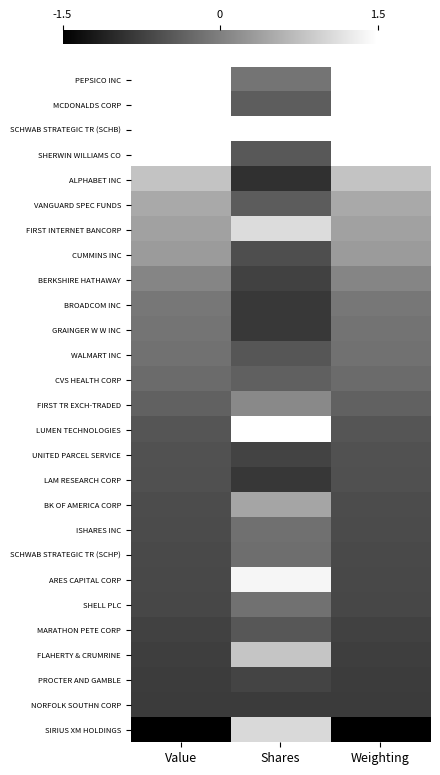

How many series are shown in this chart?

27